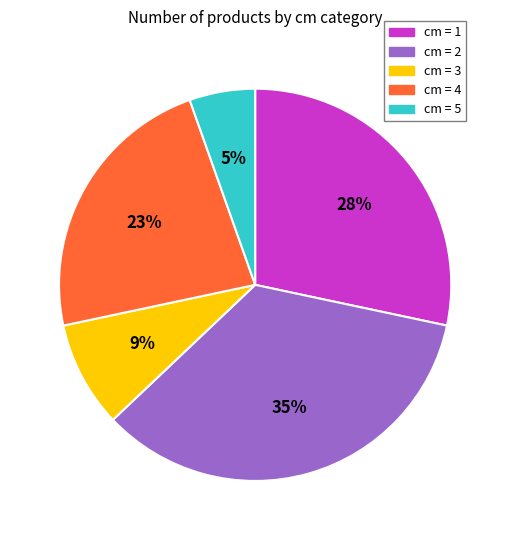

Rank the categories by value from highest to lowest.

cm = 2, cm = 1, cm = 4, cm = 3, cm = 5